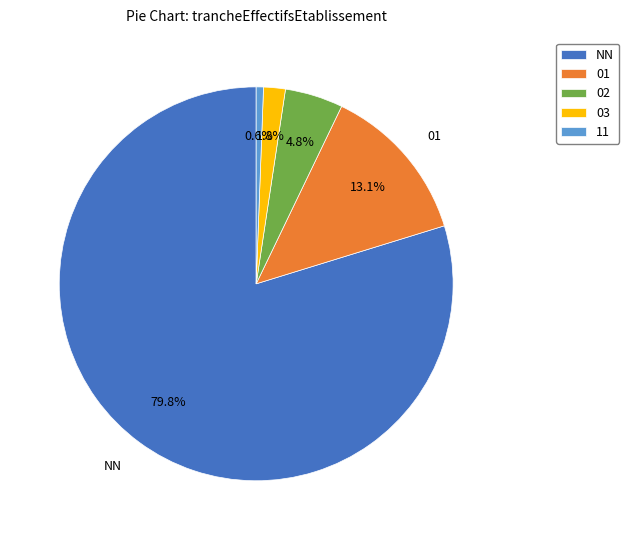

To the nearest percent, what is the difference between the NN and 02 slice percentages?

75%